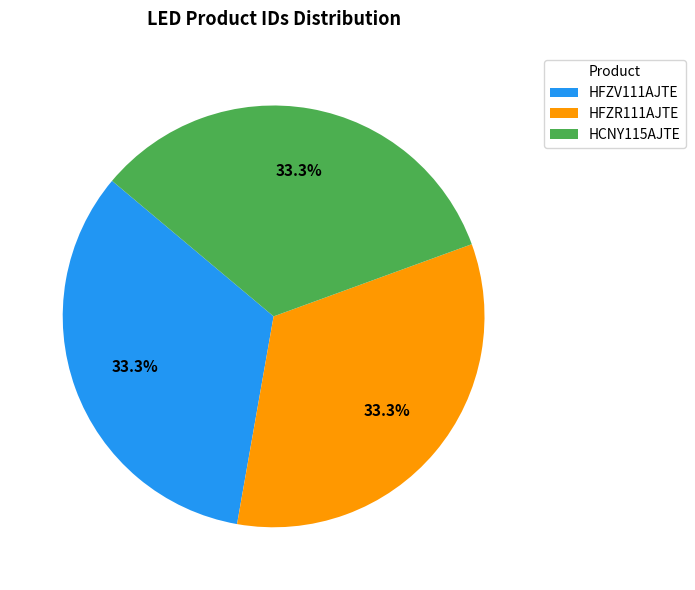

Count the number of slices in the pie.

3